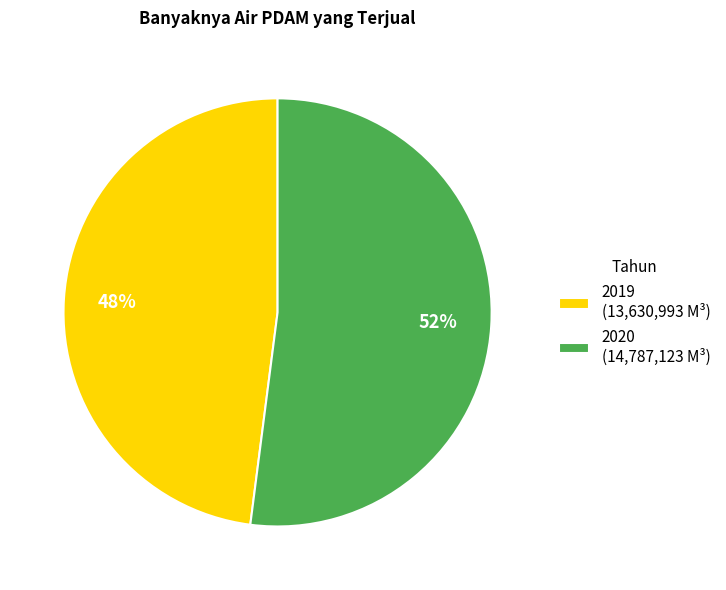

To the nearest percent, what percentage of the pie is 2020?

52%